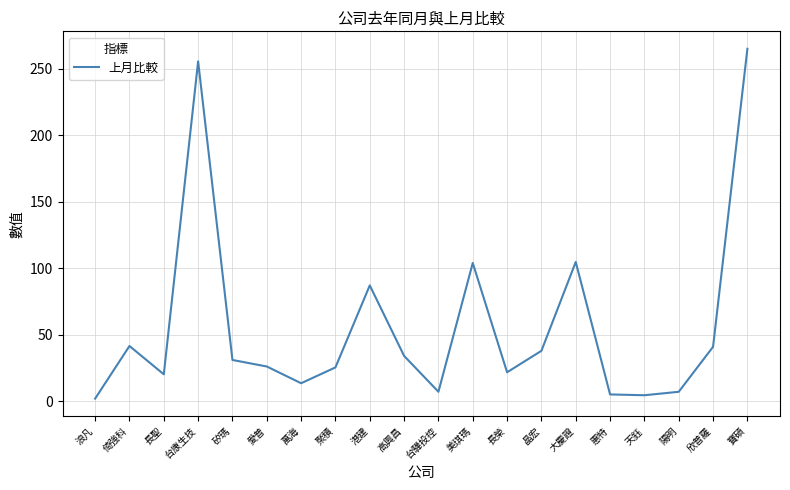

The chart shows a value of 6.9 at 陽明. True or false?

True